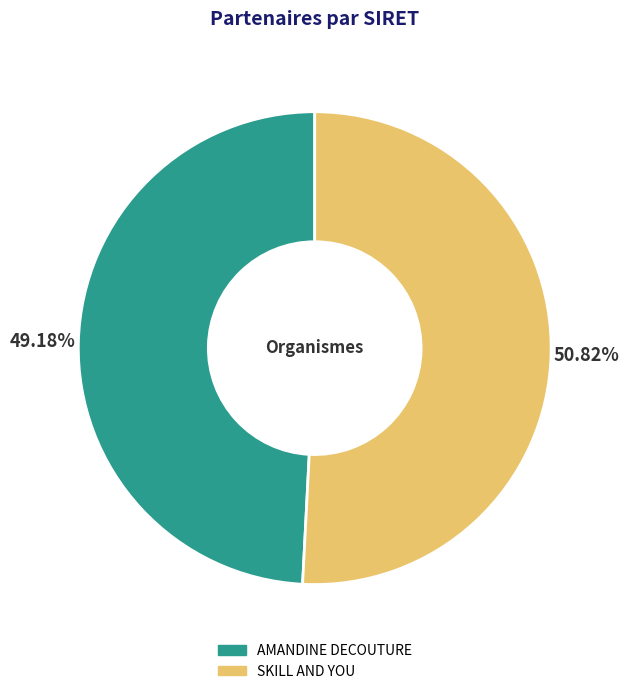

How many slices are in this pie chart?

2